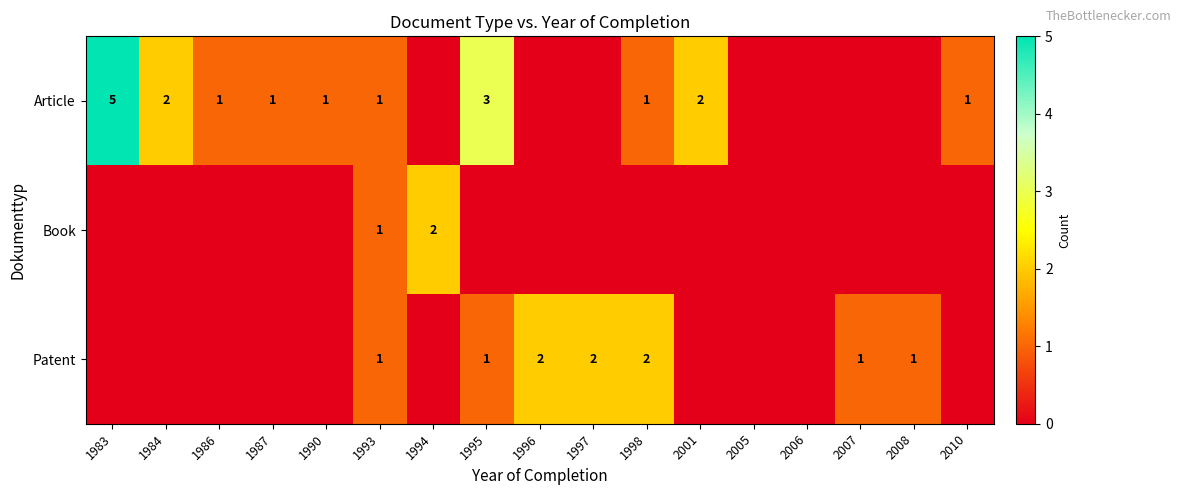

The value of Article at 2010 is 2. True or false?

False